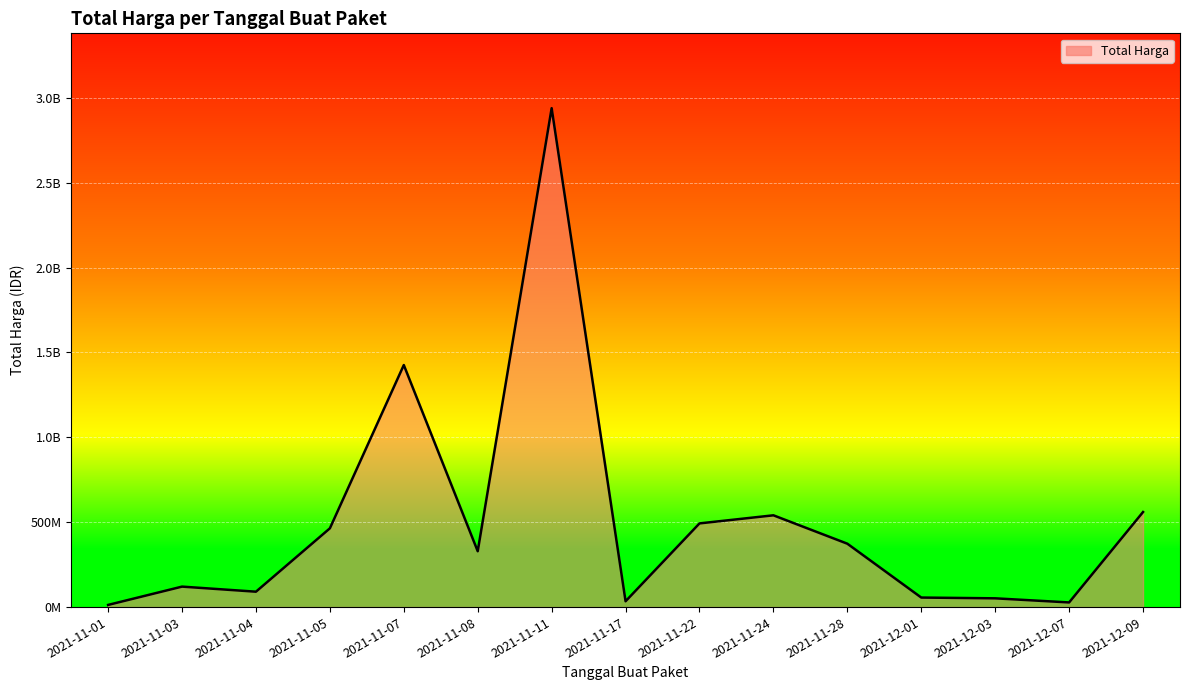

Between 2021-11-22 and 2021-11-11, which is larger?

2021-11-11